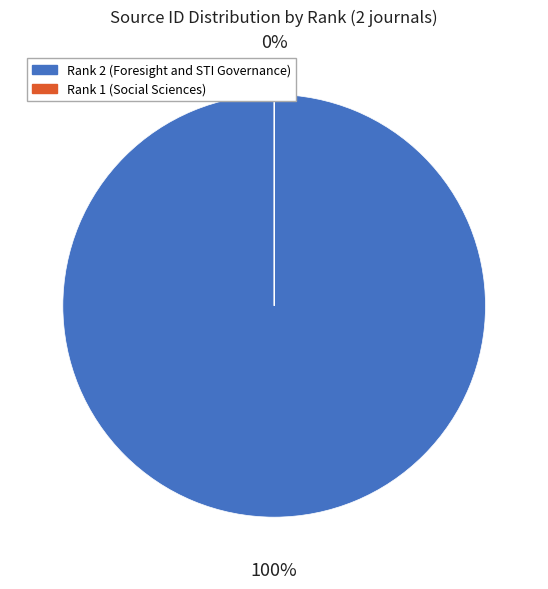

Which slice is the smallest?

Rank 1 (Social Sciences)